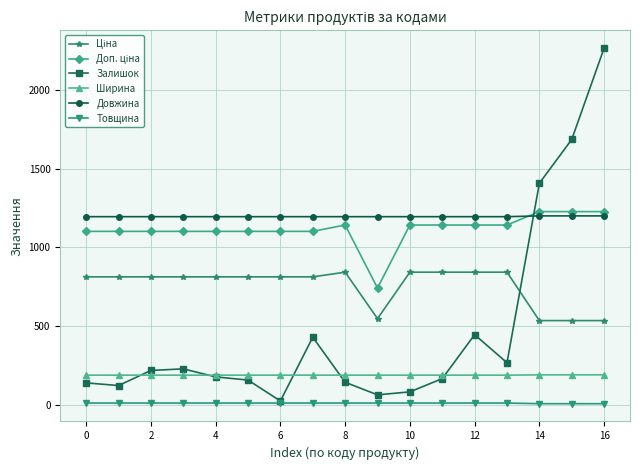

What is the maximum value shown in the chart?

2265.0